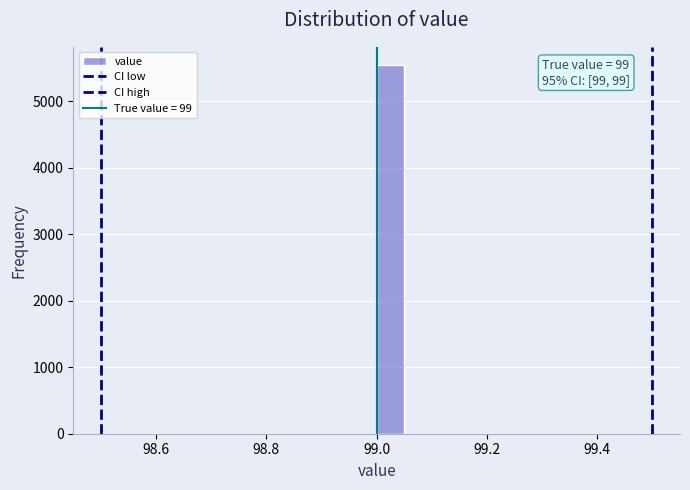

Read against the x-axis, roughly where is the centre of the tallest bar?

99.02